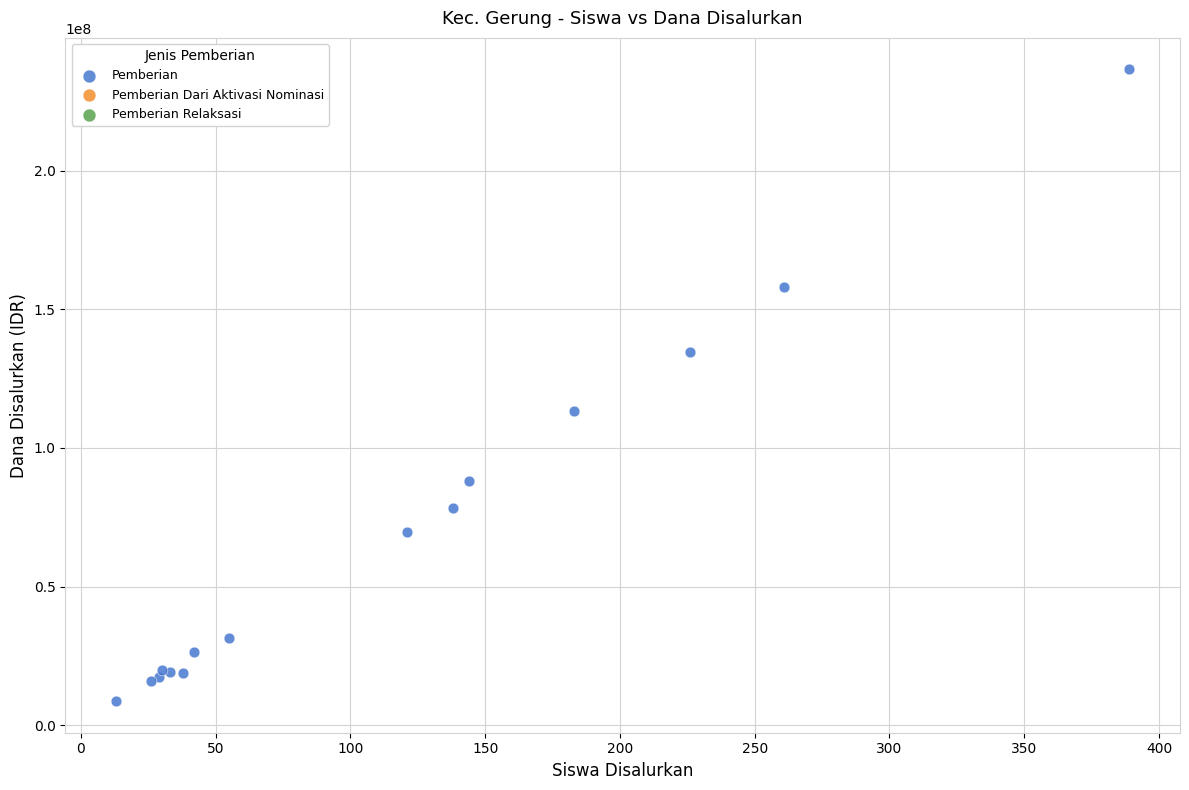

What Y value in the scatter plot is closest to 122625000?

113250000